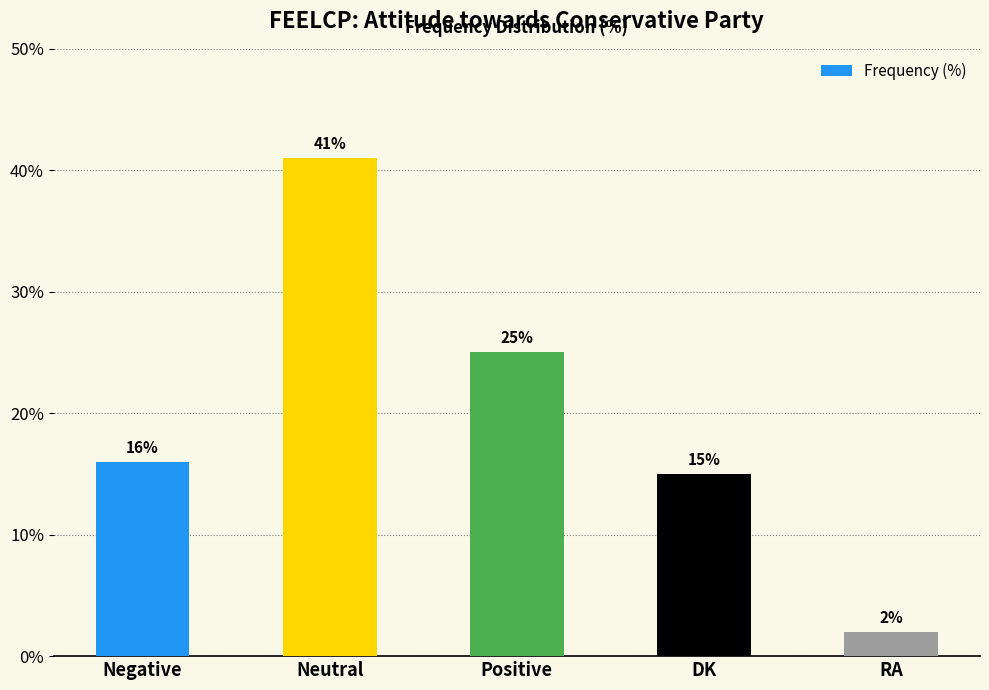

What value does the data have at DK?

15